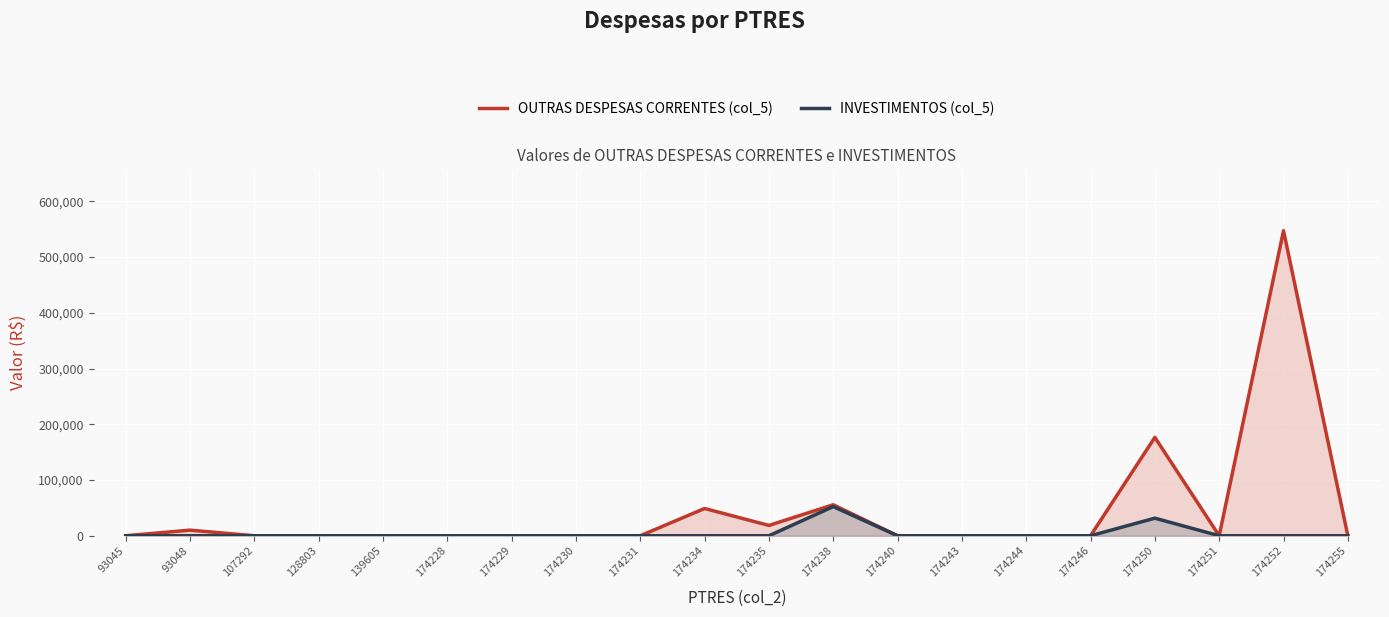

Which series has the largest total across all categories?

OUTRAS DESPESAS CORRENTES (col_5)